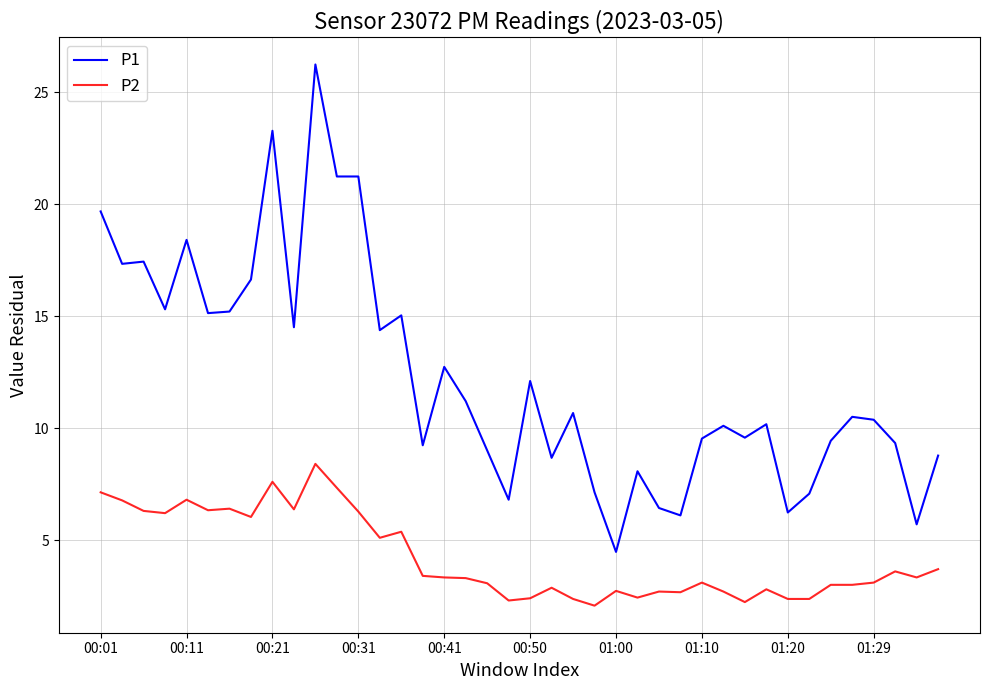

Which series has the largest range (max minus min)?

P1